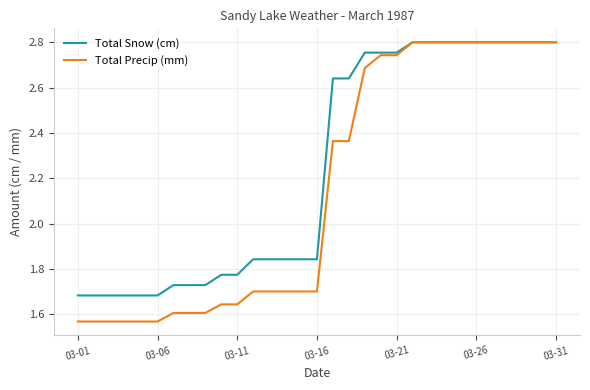

Count the Total Precip (mm) values in the range 1 to 2.

16